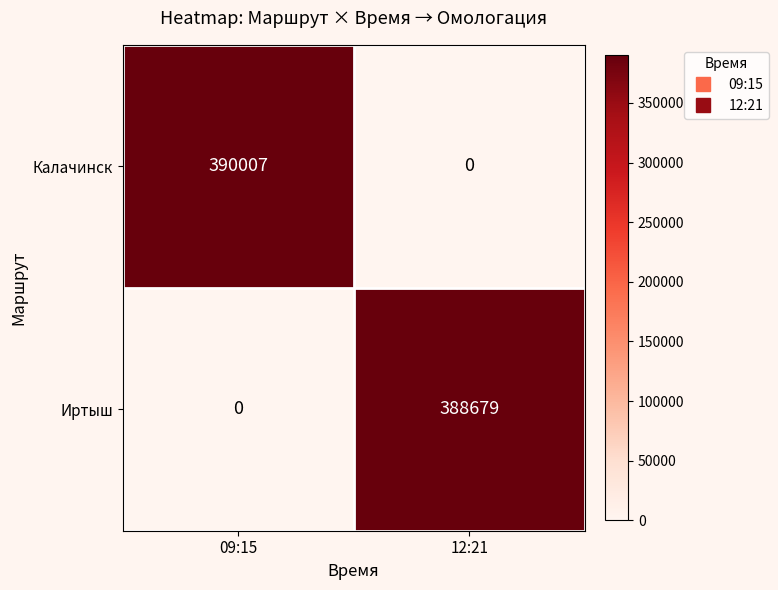

Reading right to left, list all the values displayed in this chart.

Калачинск: 0	390007
Иртыш: 388679	0